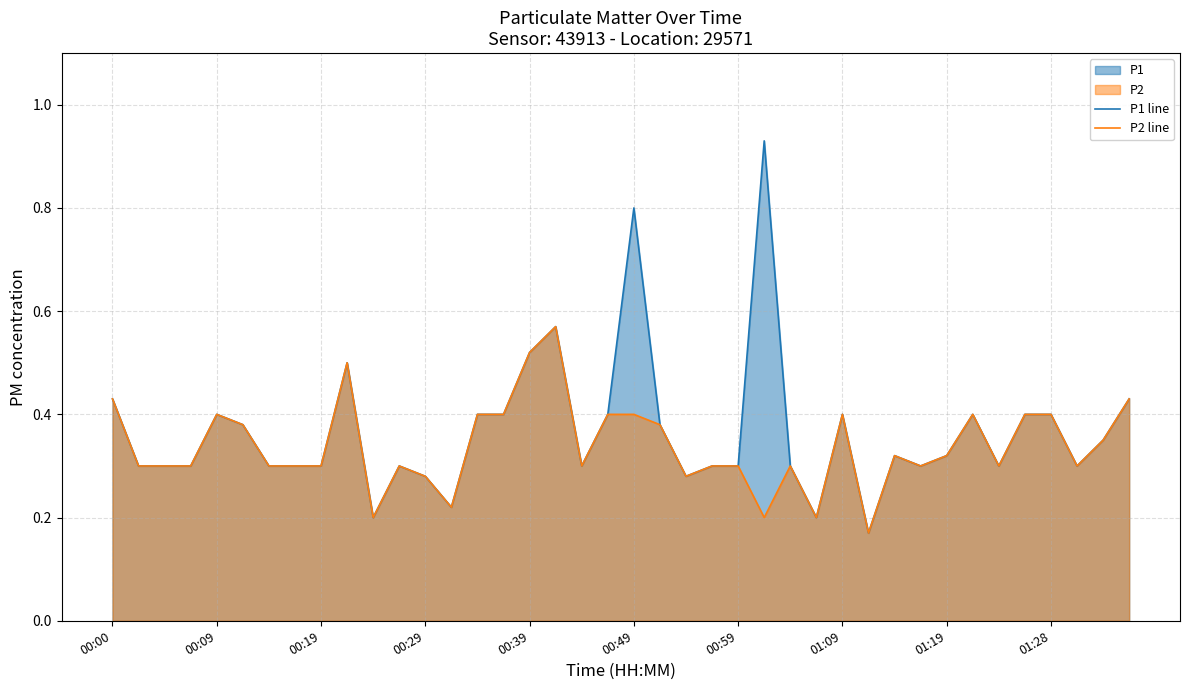

The value of P2 line at 01:28 is 0.4. True or false?

True